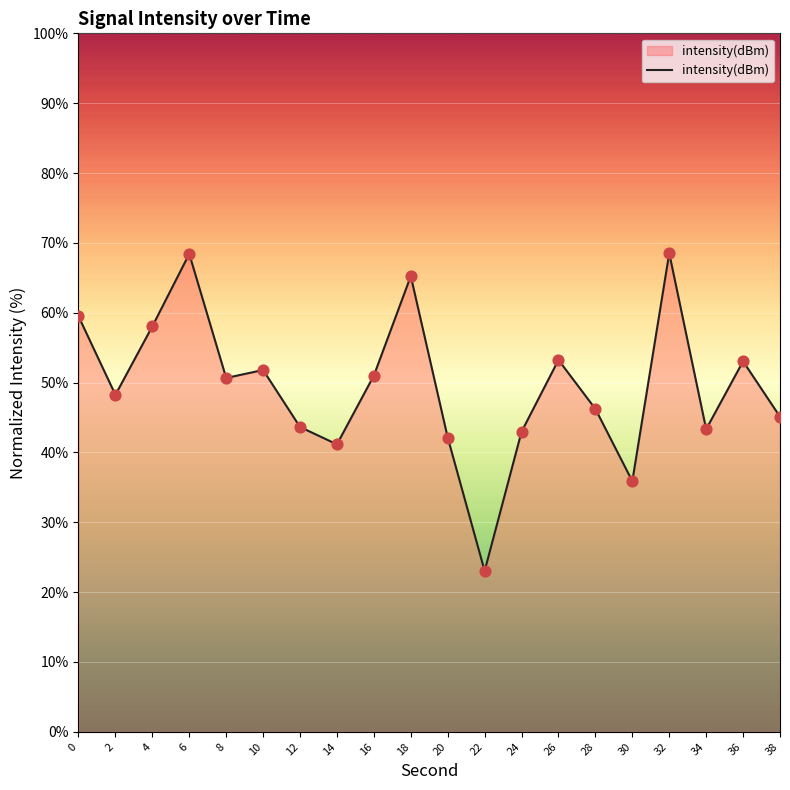

What is the change in value from 6 to 8?

-17.8